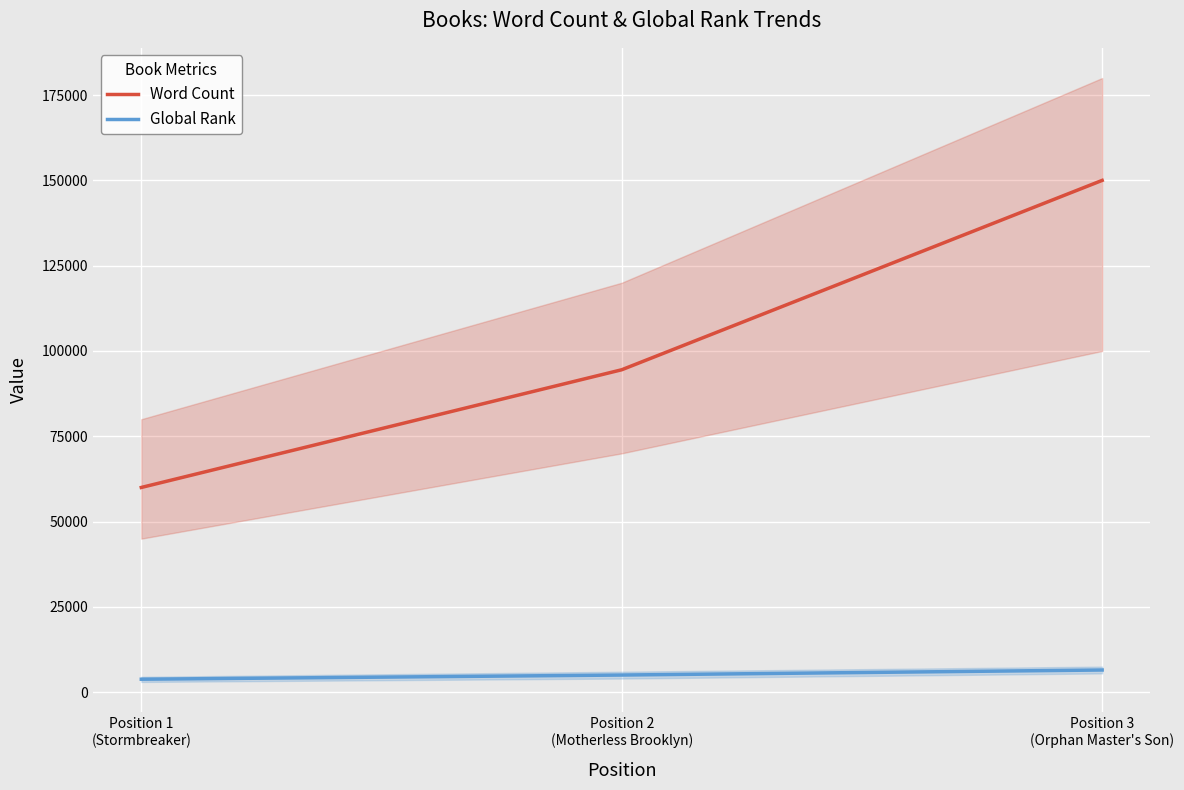

At which category is the sum across all series the highest?

Position 3
(Orphan Master's Son)